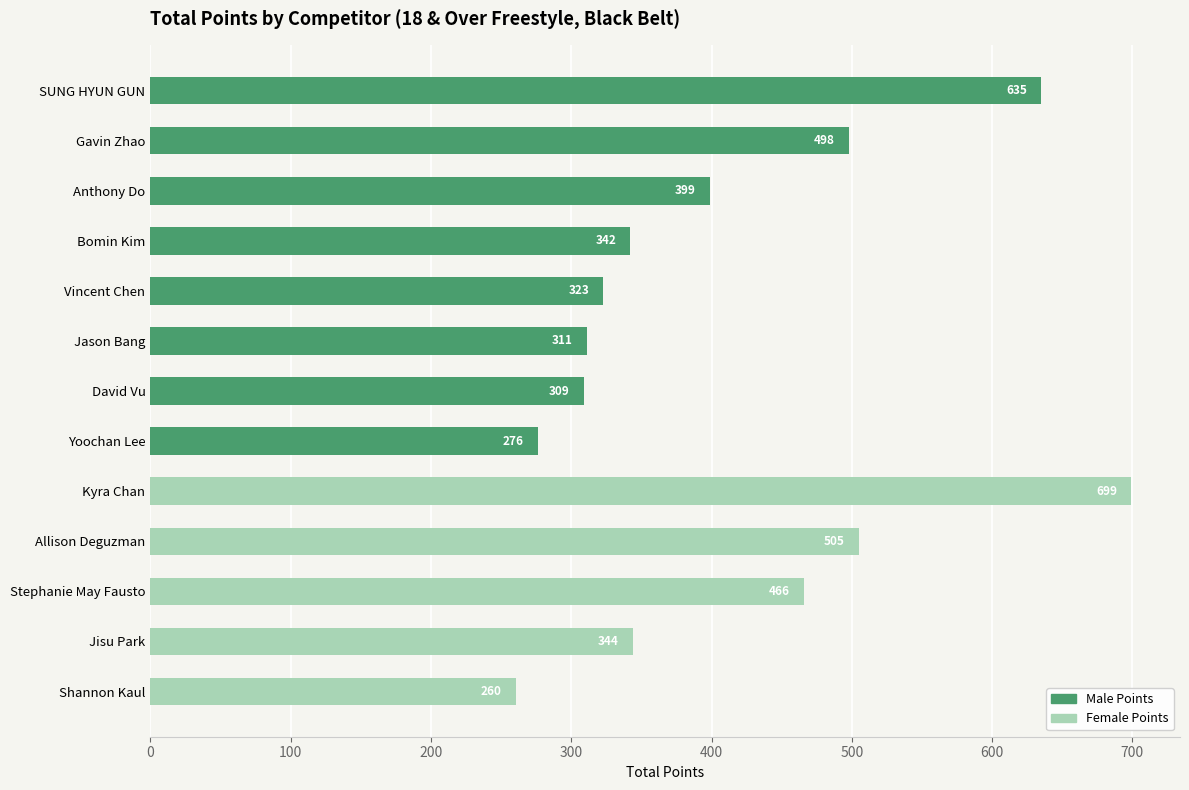

How many values in Male Points are above zero?

8